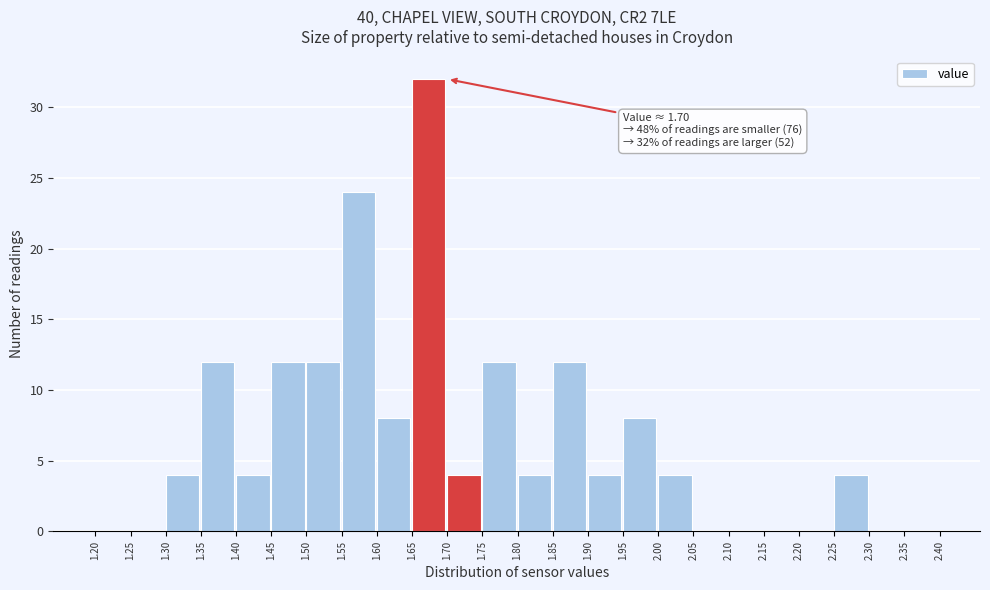

Which range on the x-axis has the tallest bar?

1.65 to 1.70